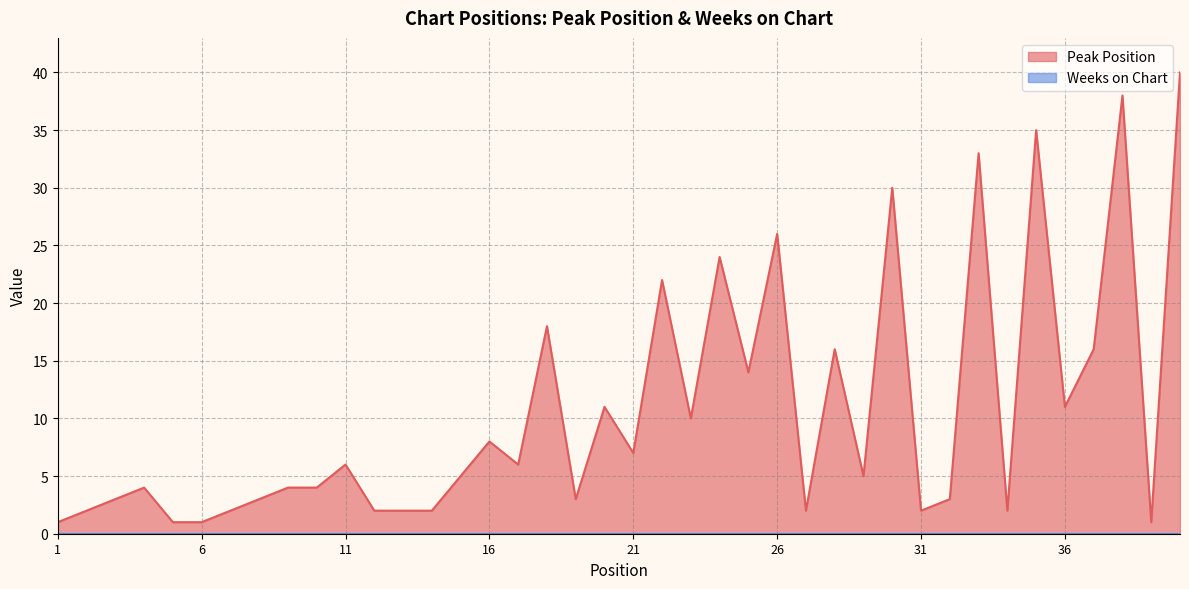

Reading left to right, extract all data points from this chart.

1=1	2=2	3=3	4=4	5=1	6=1	7=2	8=3	9=4	10=4	11=6	12=2	13=2	14=2	15=5	16=8	17=6	18=18	19=3	20=11	21=7	22=22	23=10	24=24	25=14	26=26	27=2	28=16	29=5	30=30	31=2	32=3	33=33	34=2	35=35	36=11	37=16	38=38	39=1	40=40